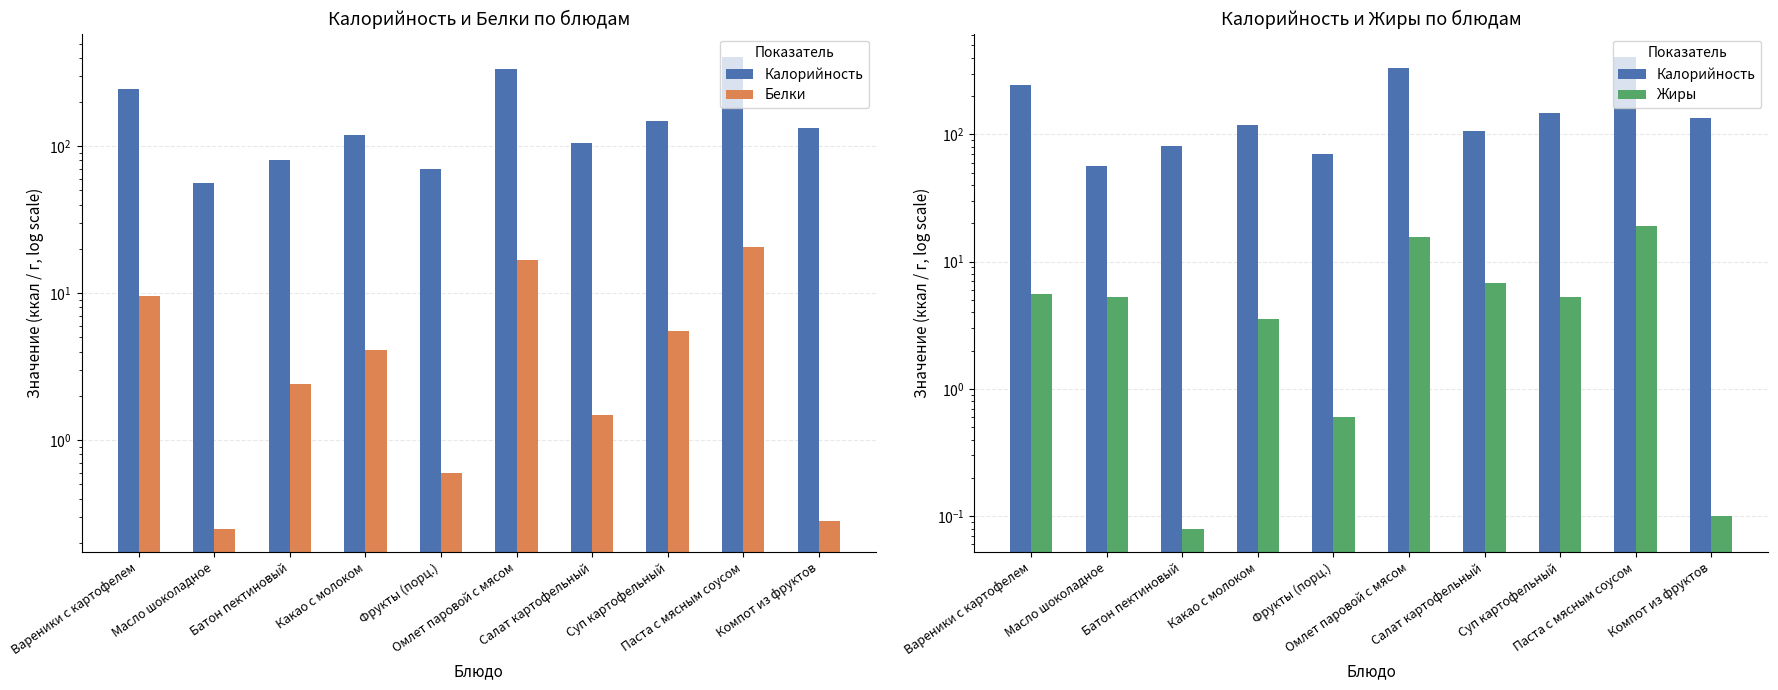

How many categories are shown in the chart?

10